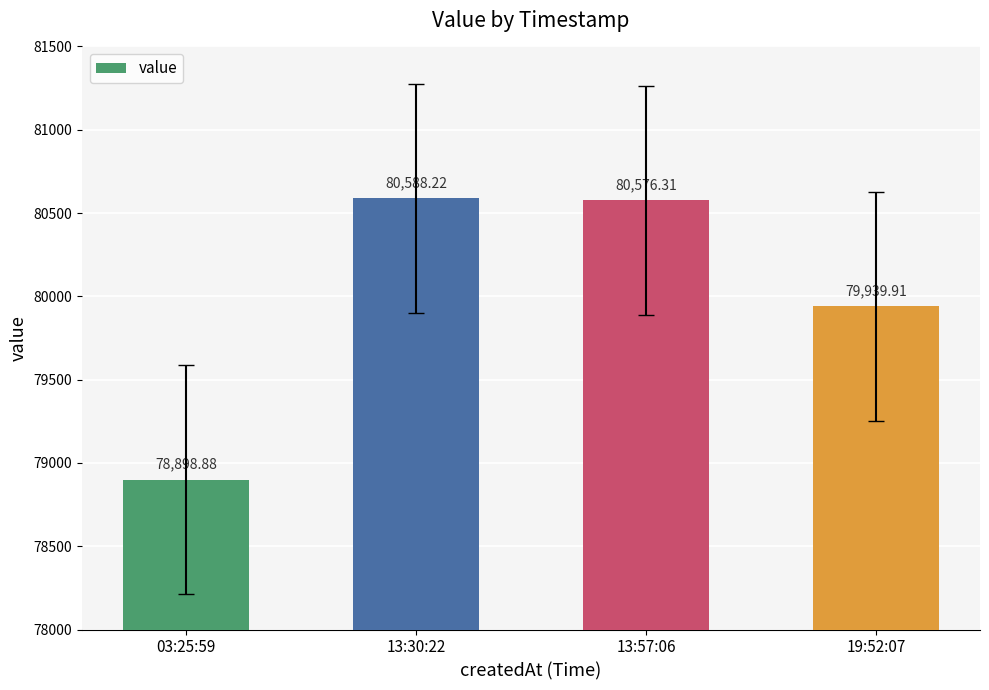

How many bars are there in total?

4